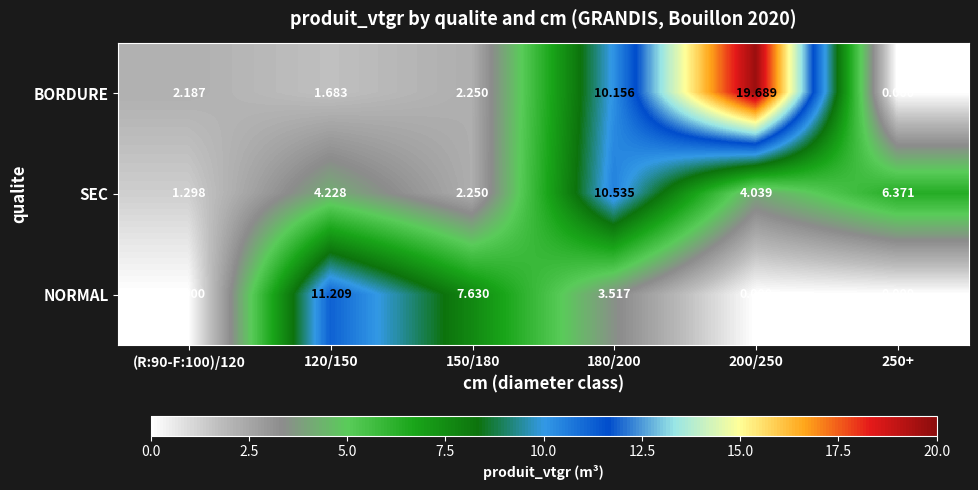

Which series changed the most between (R:90-F:100)/120 and 200/250?

BORDURE